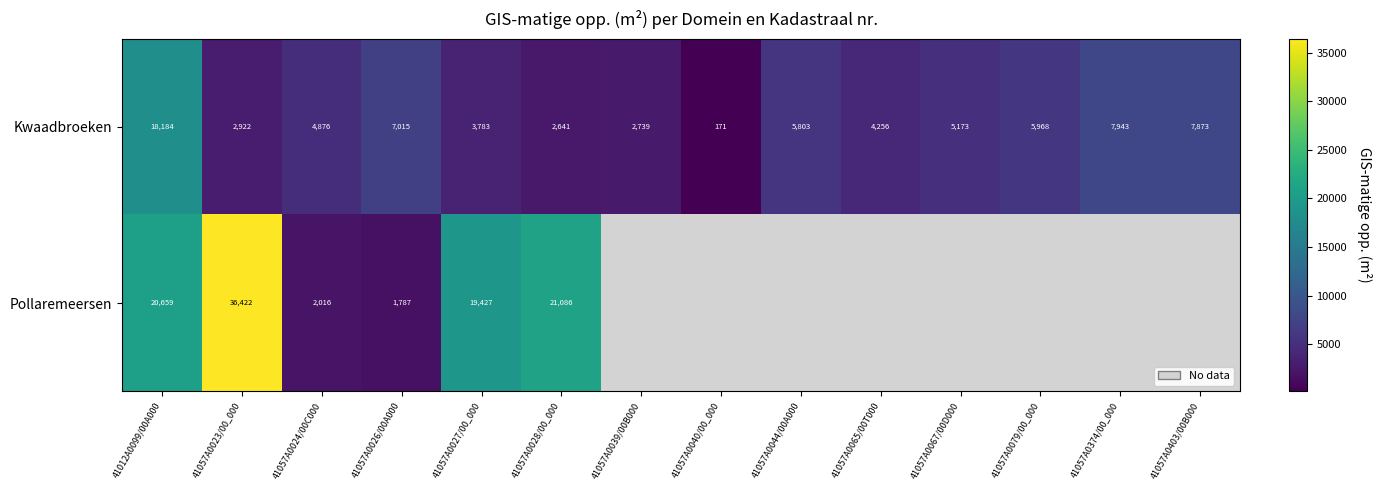

Which has a higher value, 41057A0403/00B000 or 41057A0027/00_000?

41057A0403/00B000